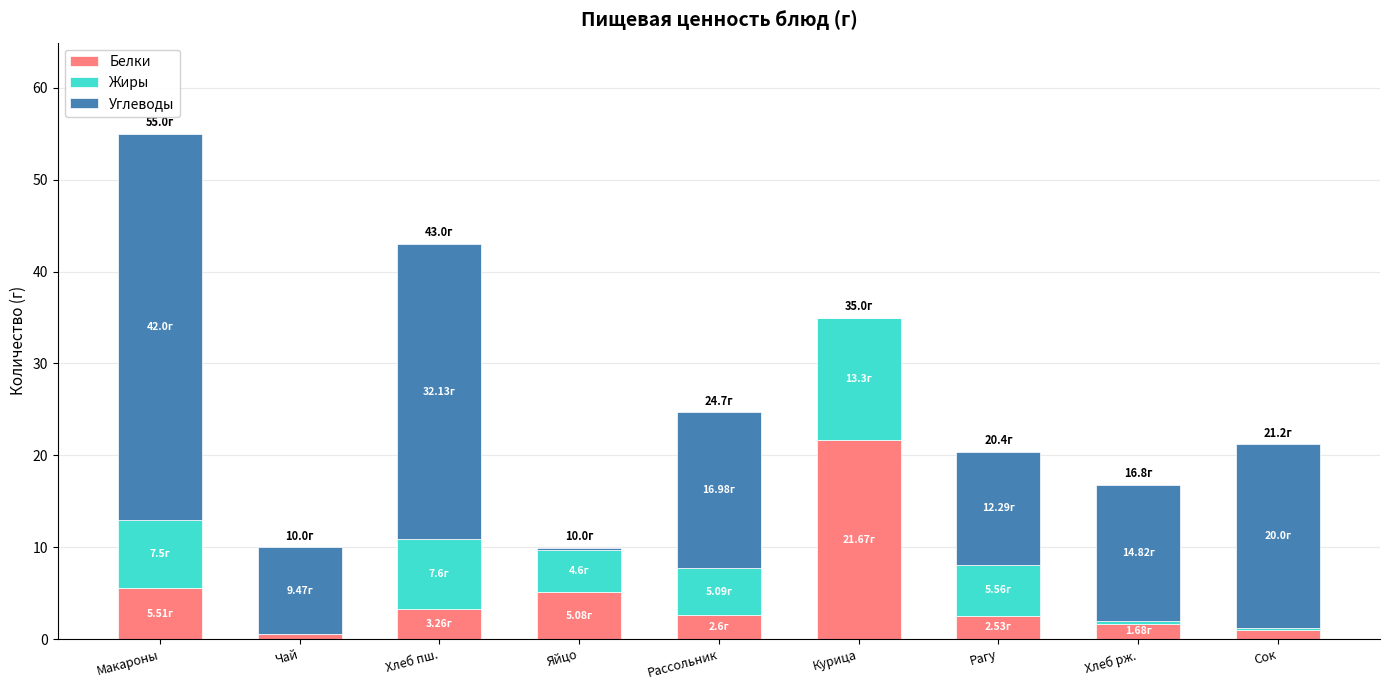

At which category is the sum across all series the highest?

Макароны